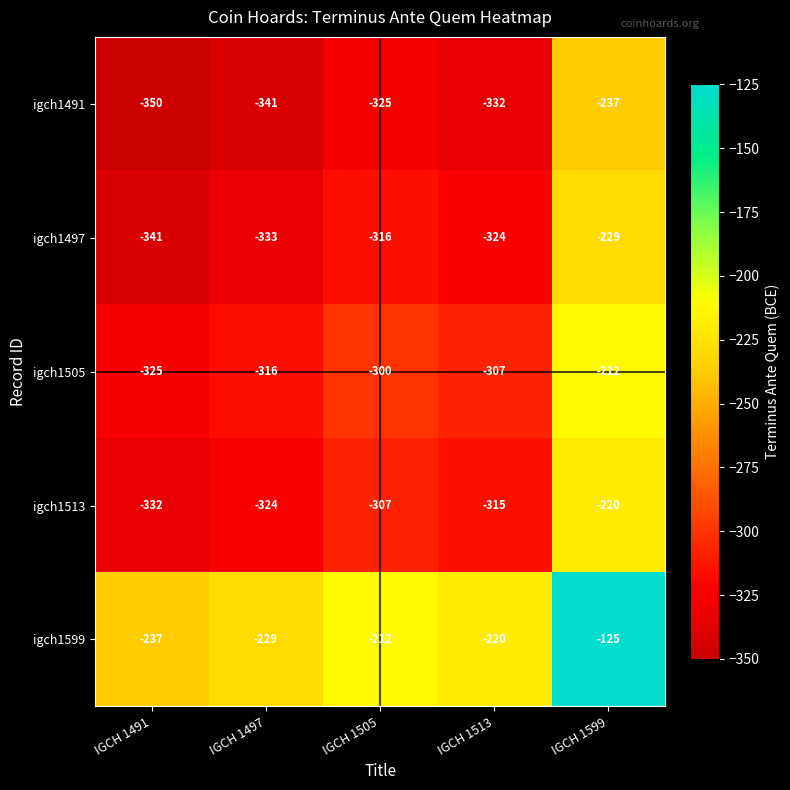

Which series has the largest total across all categories?

igch1599